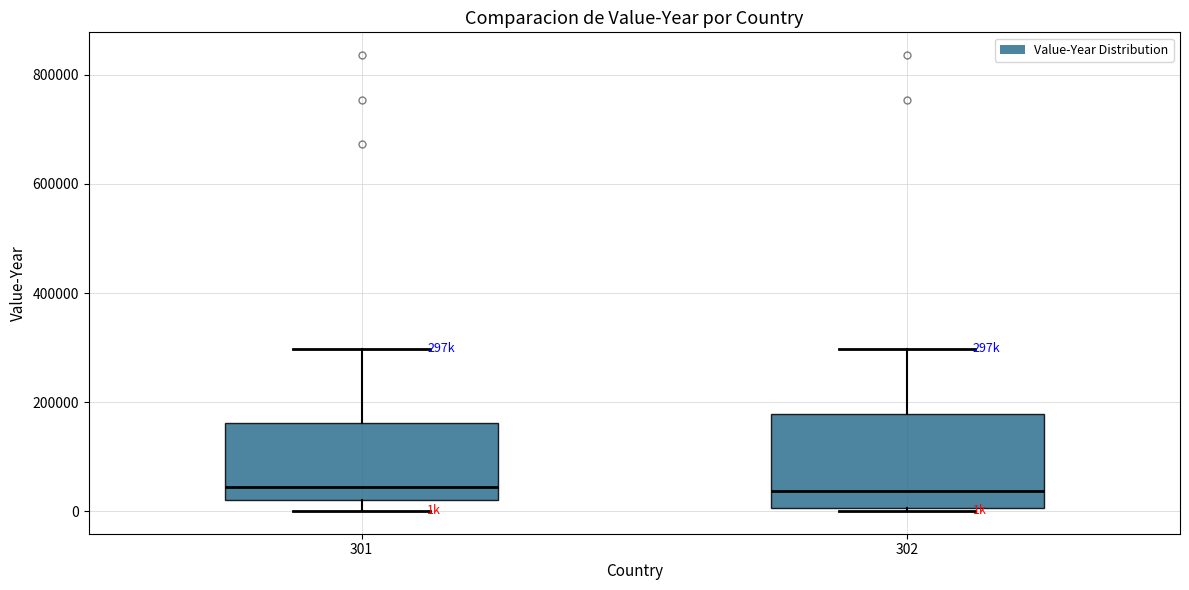

Reading left to right, transcribe this box plot: for each box, give where its median line is, the range the box spans, and where its two whiskers end, as read against the y-axis. The values are not printed on the chart, so give them approximately, as read against the axis.

301: median 40000, box 20000 to 160000, whiskers 0 to 300000
302: median 40000, box 0 to 180000, whiskers 0 to 300000